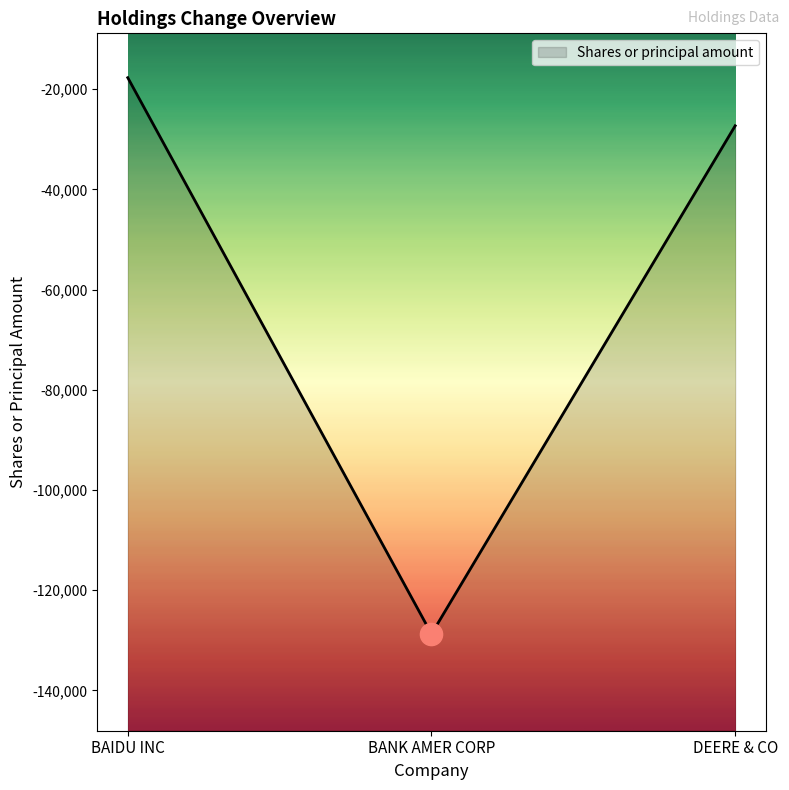

Rank the categories by value from lowest to highest.

BANK AMER CORP, DEERE & CO, BAIDU INC